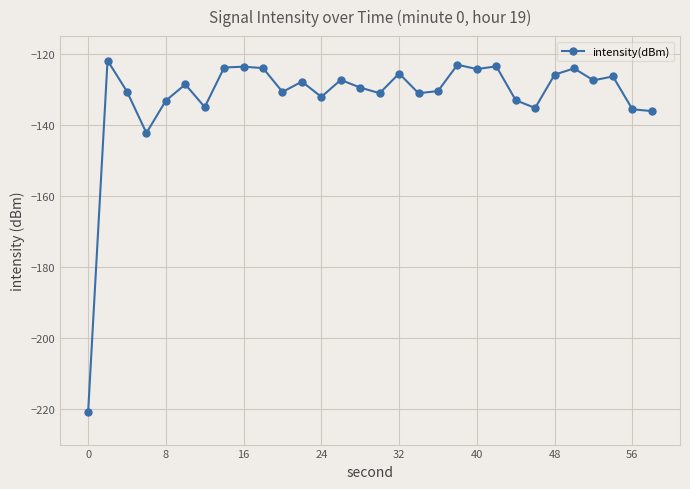

What is the maximum value shown in the chart?

-121.9